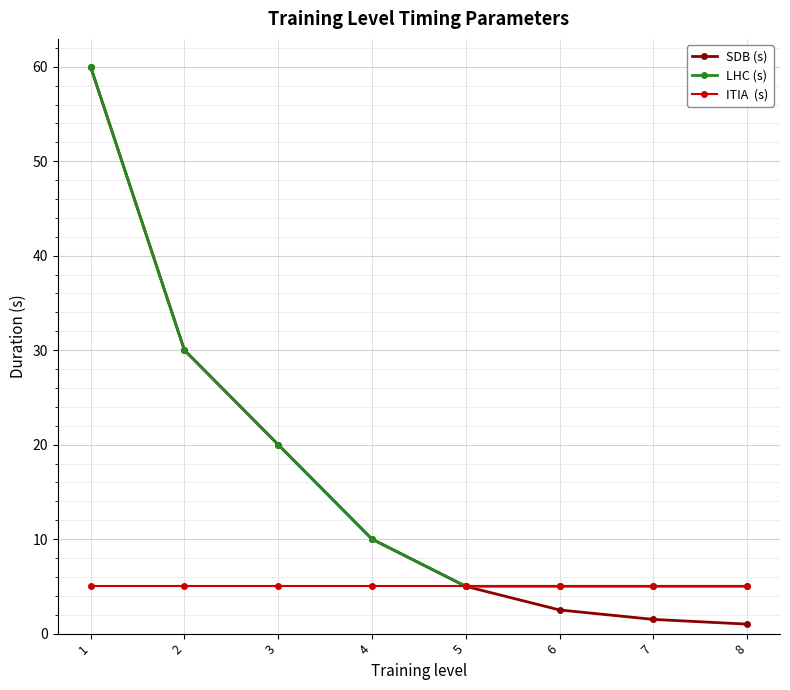

How many series are shown in this chart?

3